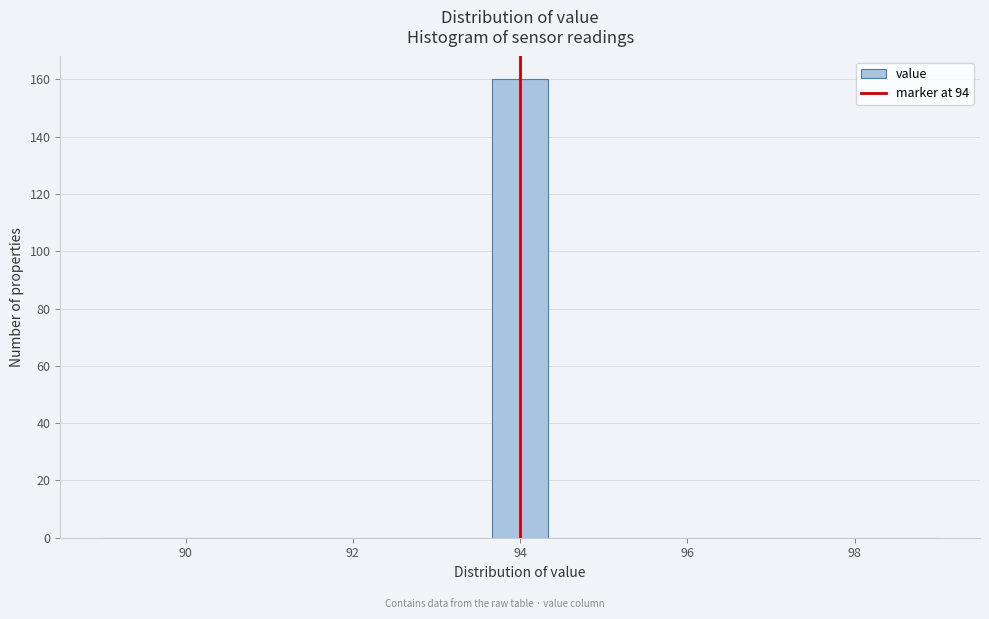

Read against the x-axis, roughly where is the centre of the tallest bar?

94.0